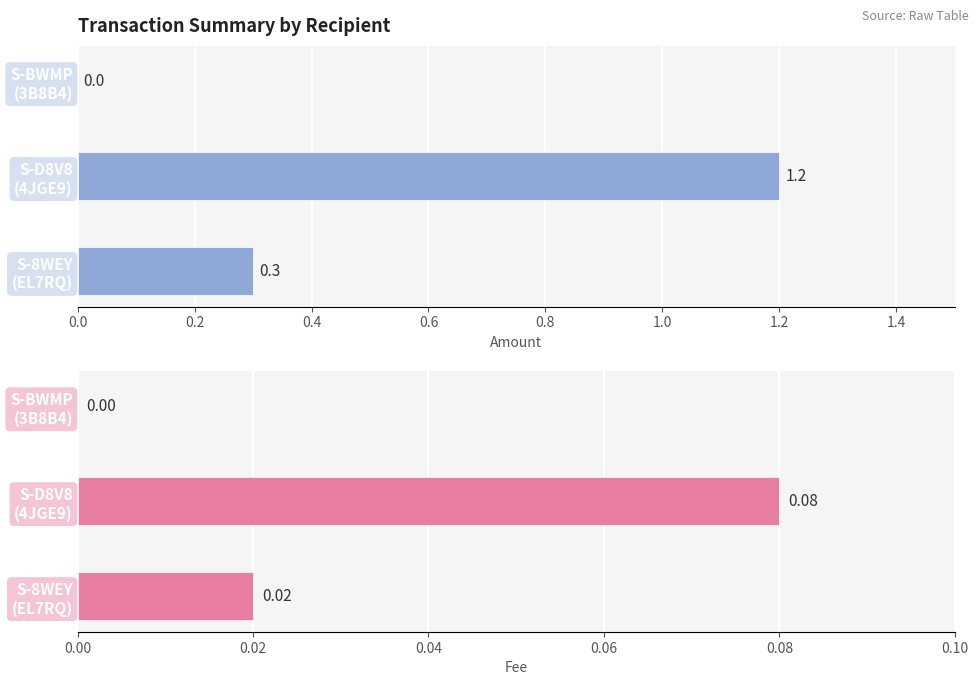

How many groups of bars are there?

3